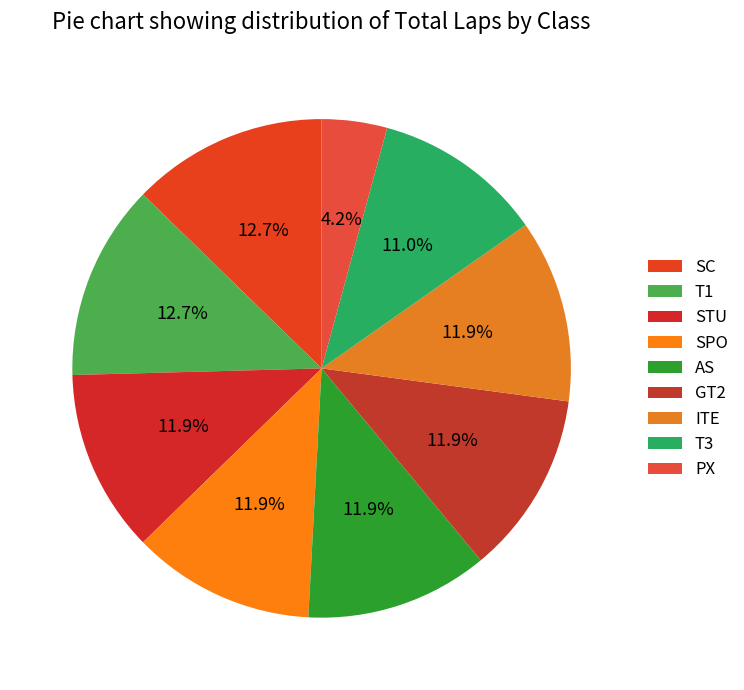

Is there any slice that represents more than half of the pie?

No